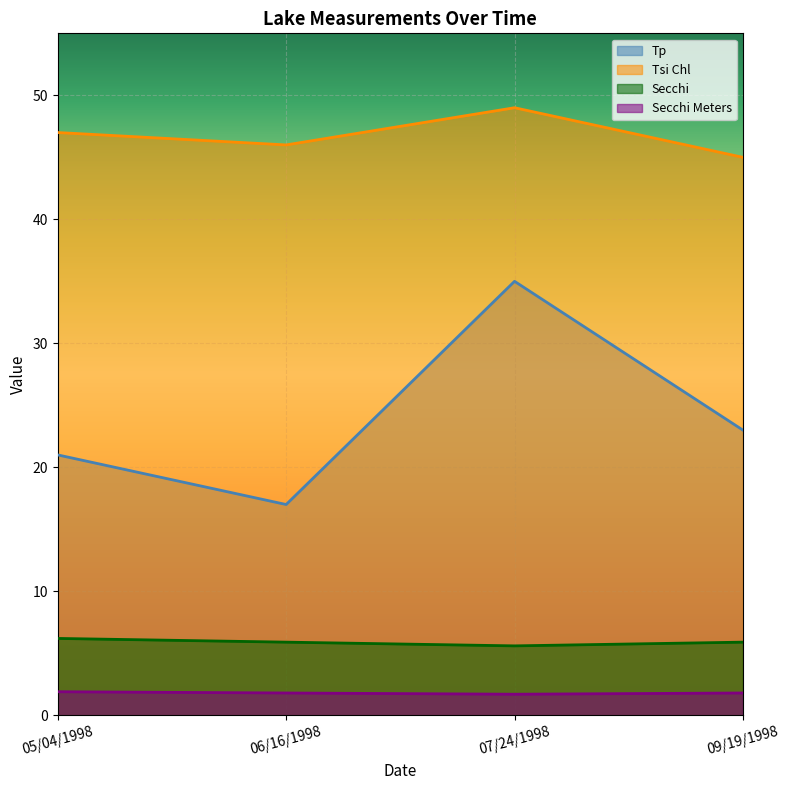

At which category does the chart reach its peak across all series?

07/24/1998